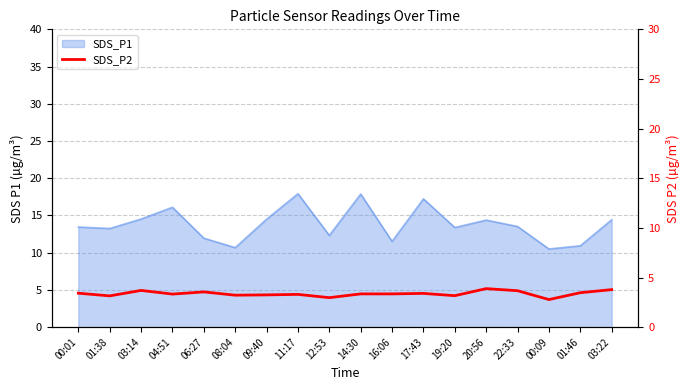

Between 12:53 and 17:43, which is larger?

17:43